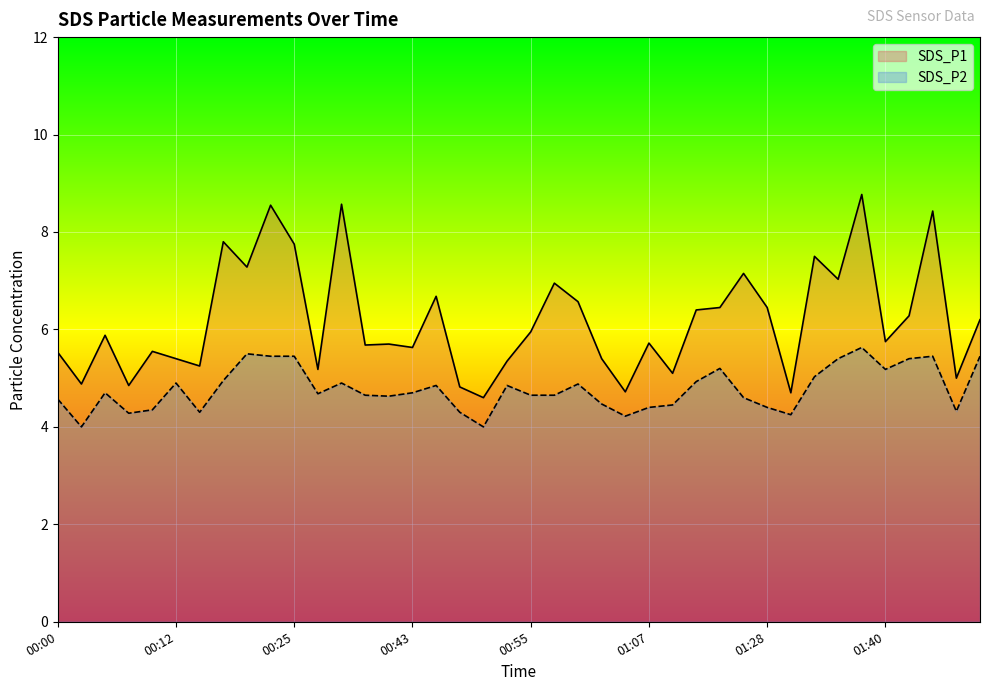

What is the difference between the maximum and minimum values in the SDS_P1 series?

4.2